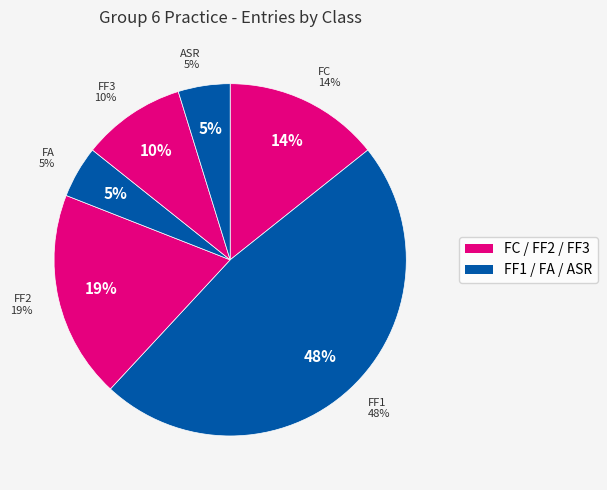

To the nearest percent, what percentage of the pie is FA?

5%